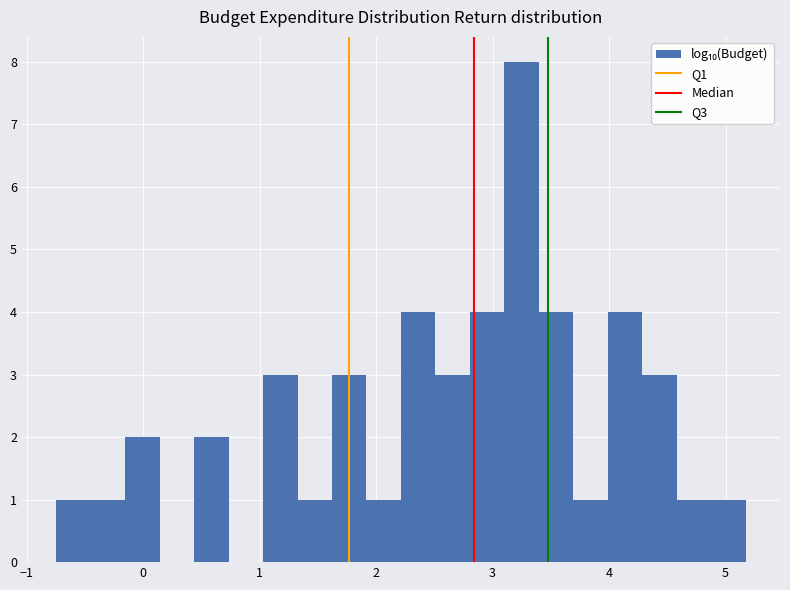

Around what value on the x-axis is the tallest bar? Give the approximate position of its centre, as read against the axis.

3.2